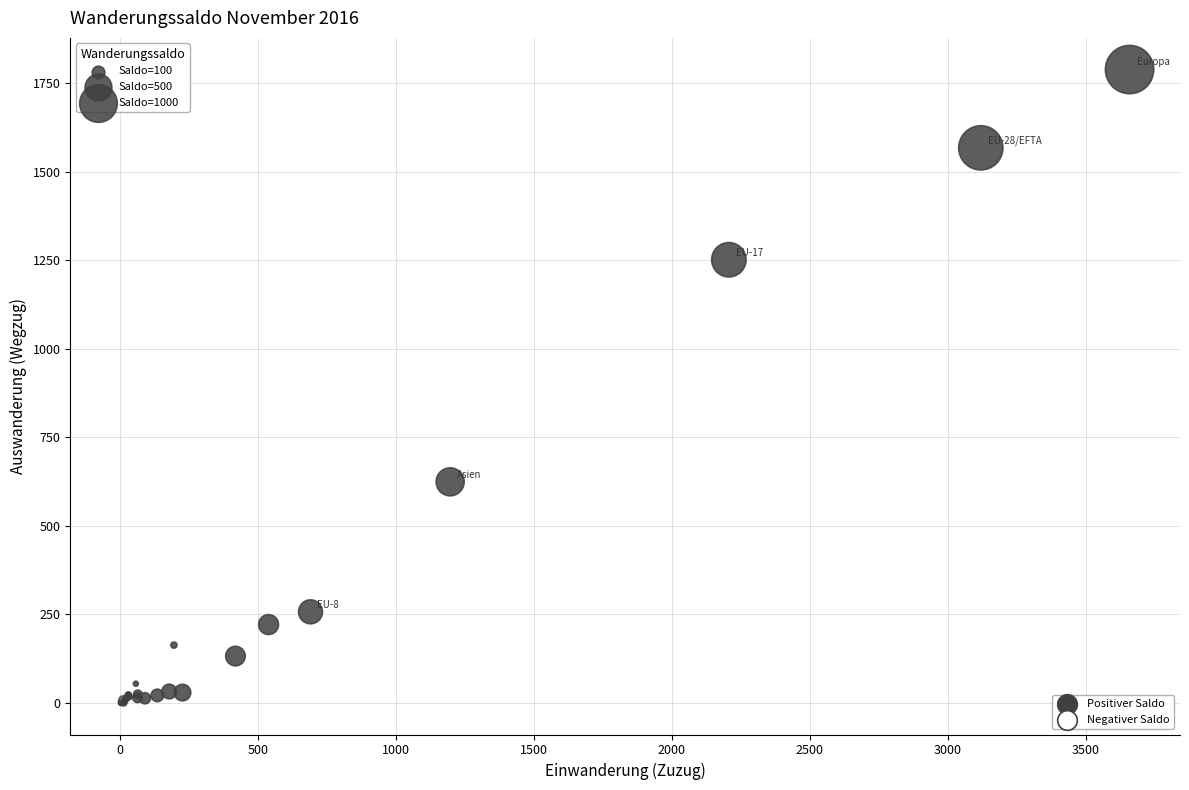

What Y value in the scatter plot is closest to 894?

624